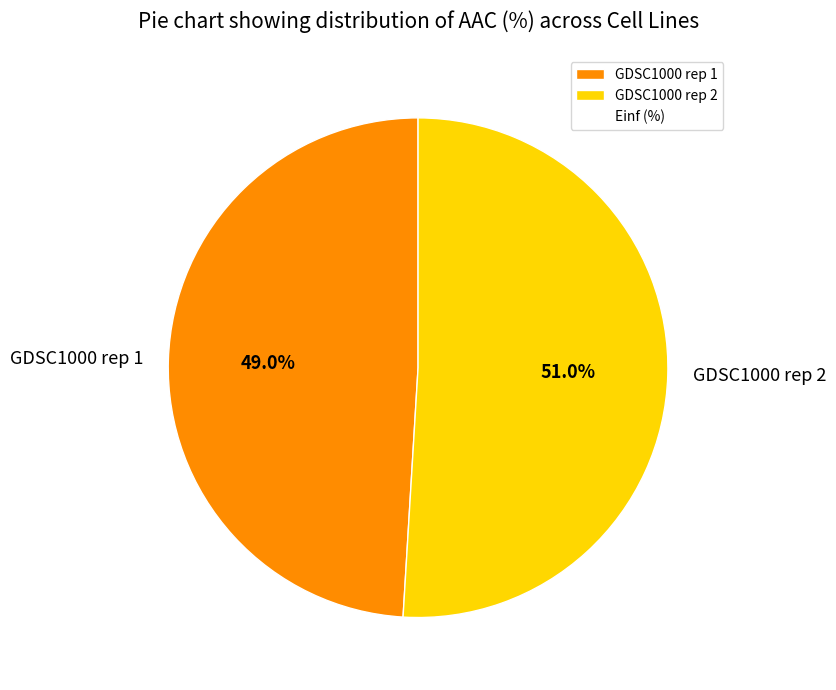

To the nearest percent, what is the average slice percentage?

50%